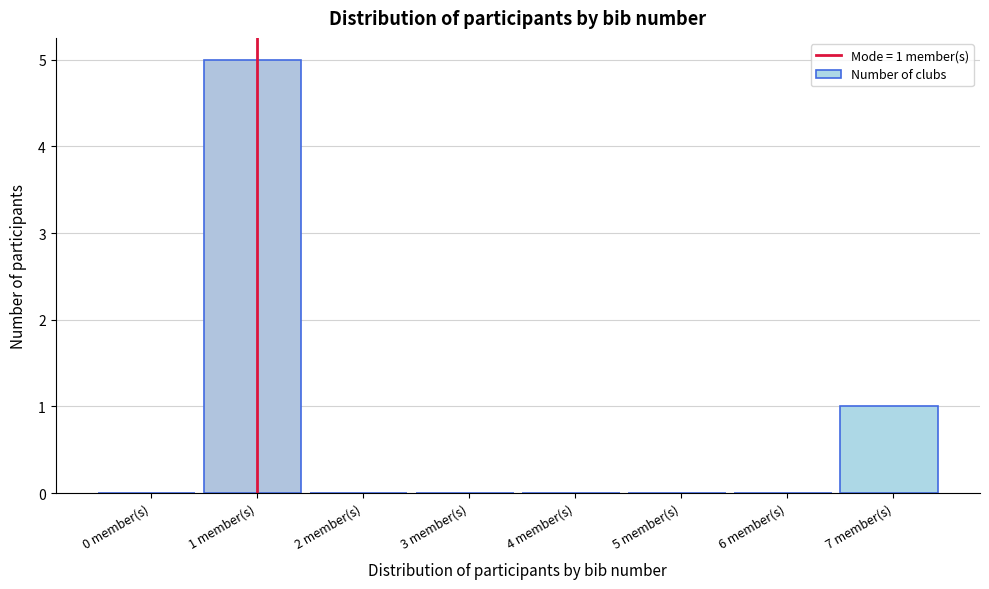

Reading right to left, list all the values displayed in this chart.

7 member(s)=1	6 member(s)=0	5 member(s)=0	4 member(s)=0	3 member(s)=0	2 member(s)=0	1 member(s)=5	0 member(s)=0